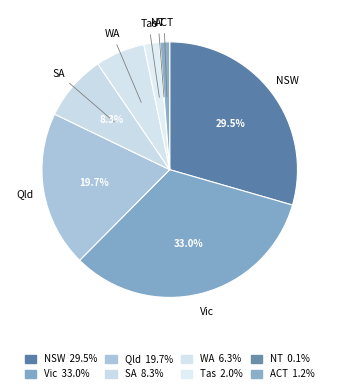

True or false: NSW accounts for 29% of the total.

True